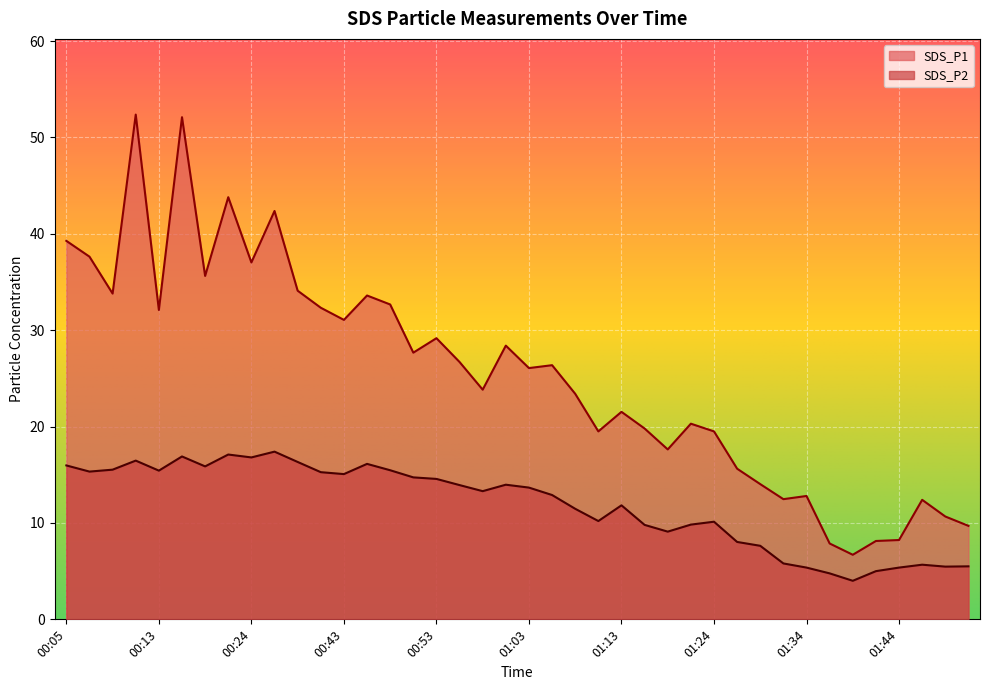

In SDS_P1, how many points are lower than both neighbors (excluding endpoints)?

12